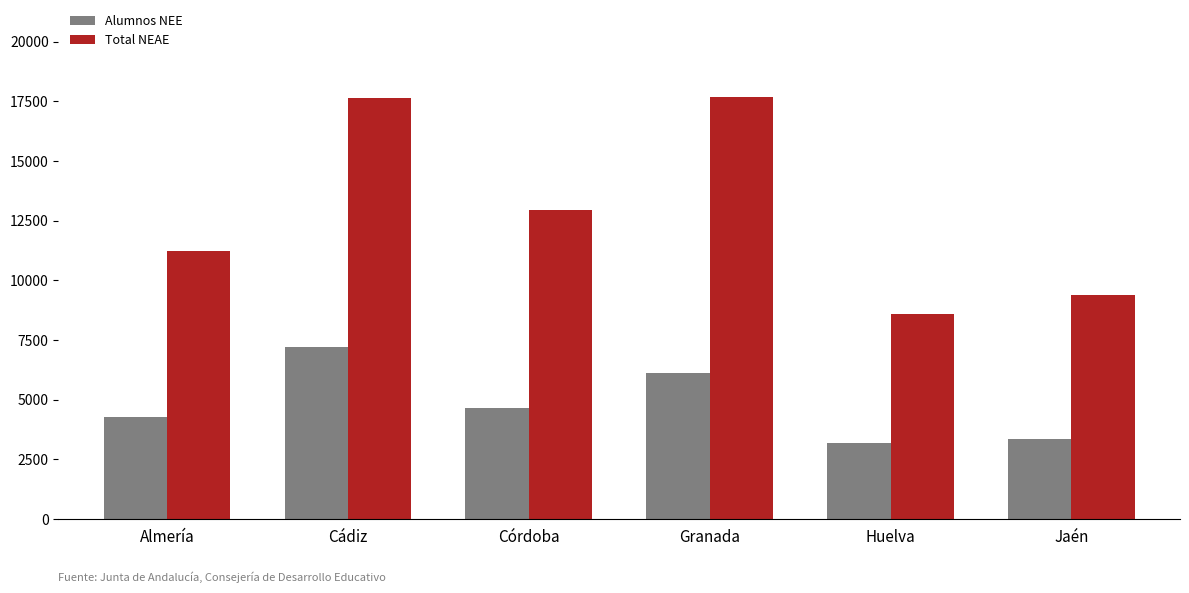

At how many categories does at least one series exceed 6341?

6